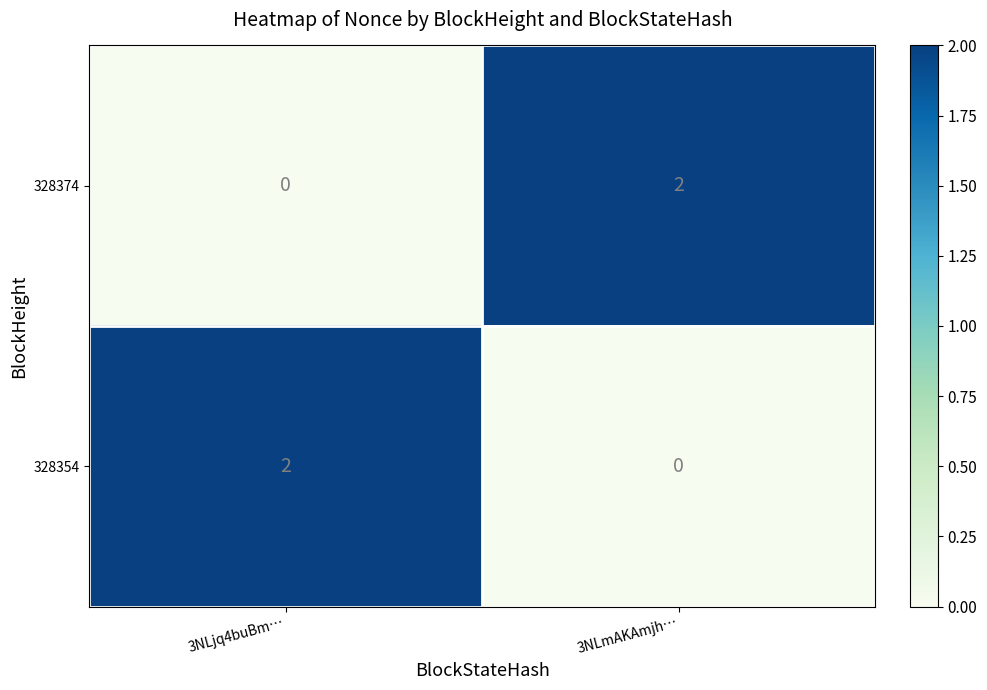

The value of 328374 at 3NLmAKAmjh… is 2. True or false?

True